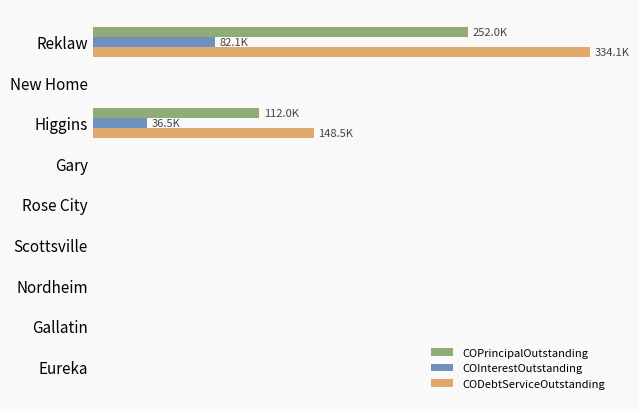

What are all the series names shown in the legend?

COPrincipalOutstanding, COInterestOutstanding, CODebtServiceOutstanding